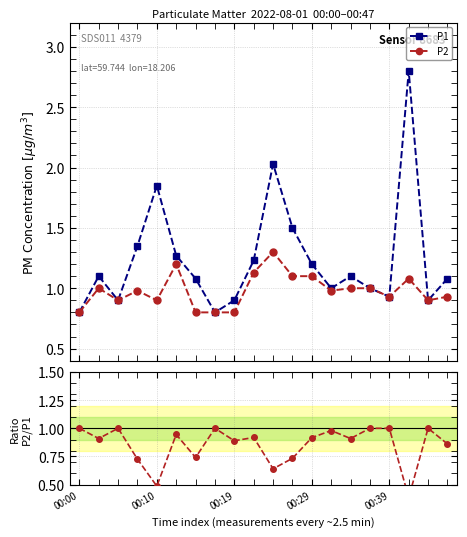

Reading left to right, list all the values displayed in this chart.

P1: 0.8	1.1	0.9	1.4	1.9	1.3	1.1	0.8	0.9	1.2	2.0	1.5	1.2	1.0	1.1	1.0	0.9	2.8	0.9	1.1
P2: 0.8	1.0	0.9	1.0	0.9	1.2	0.8	0.8	0.8	1.1	1.3	1.1	1.1	1.0	1.0	1.0	0.9	1.1	0.9	0.9
P2/P1: 1.0	0.9	1.0	0.7	0.5	0.9	0.7	1.0	0.9	0.9	0.6	0.7	0.9	1.0	0.9	1.0	1.0	0.4	1.0	0.9